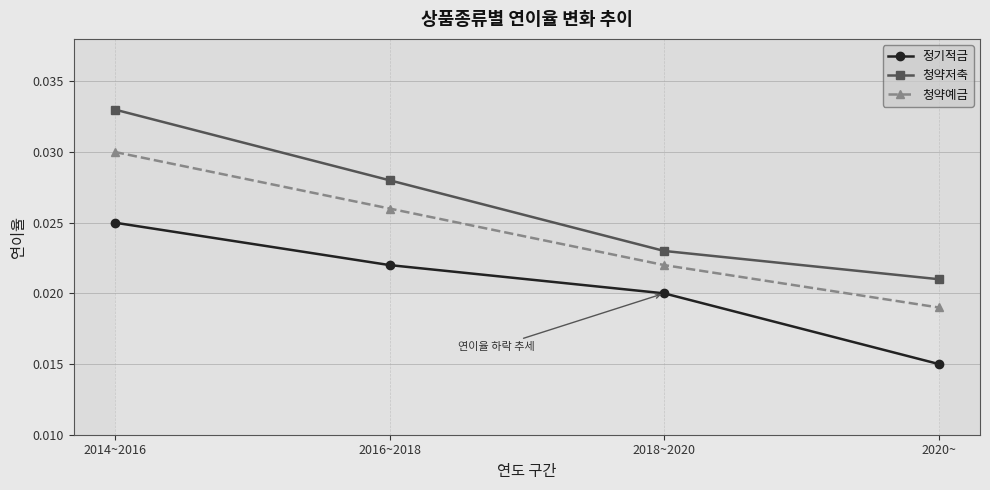

What are all the series names shown in the legend?

정기적금, 청약저축, 청약예금